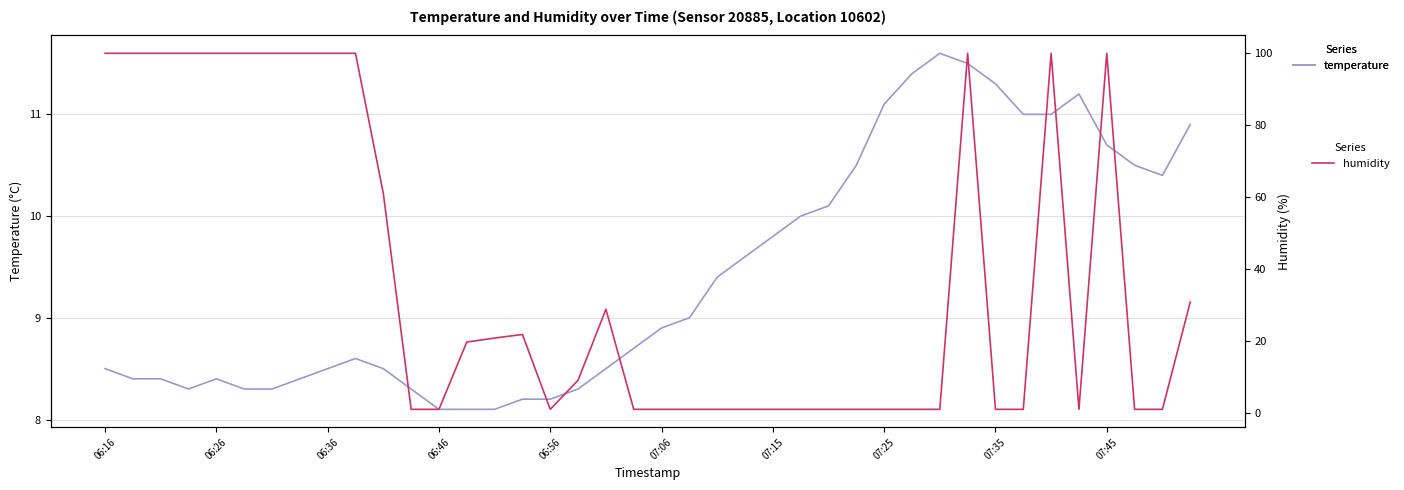

Rank the series by their average value, from highest to lowest.

humidity, temperature